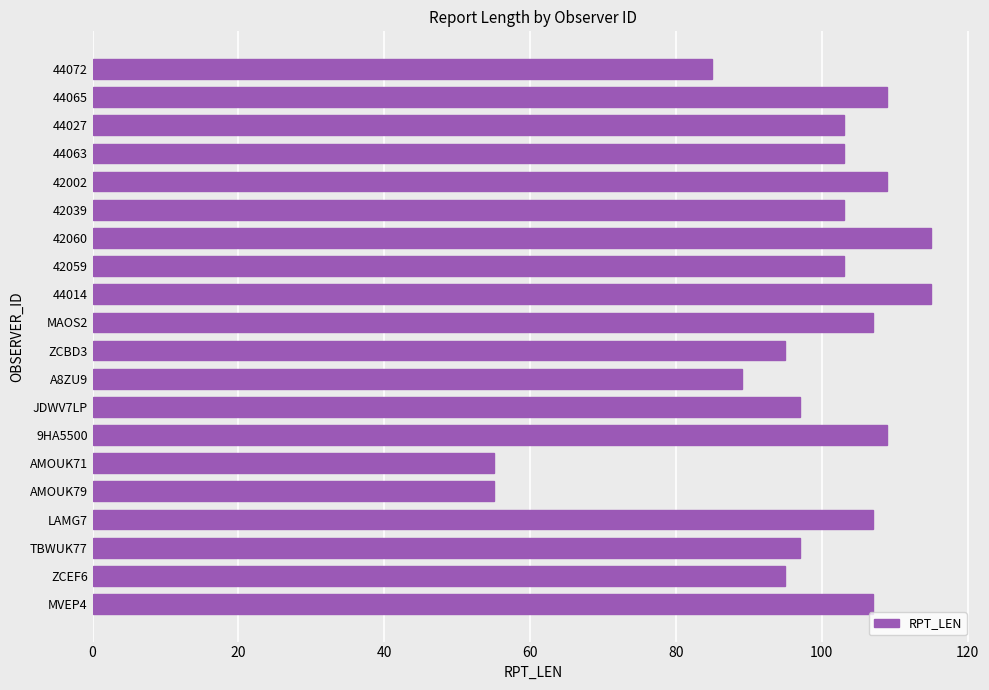

What is the average value?

98